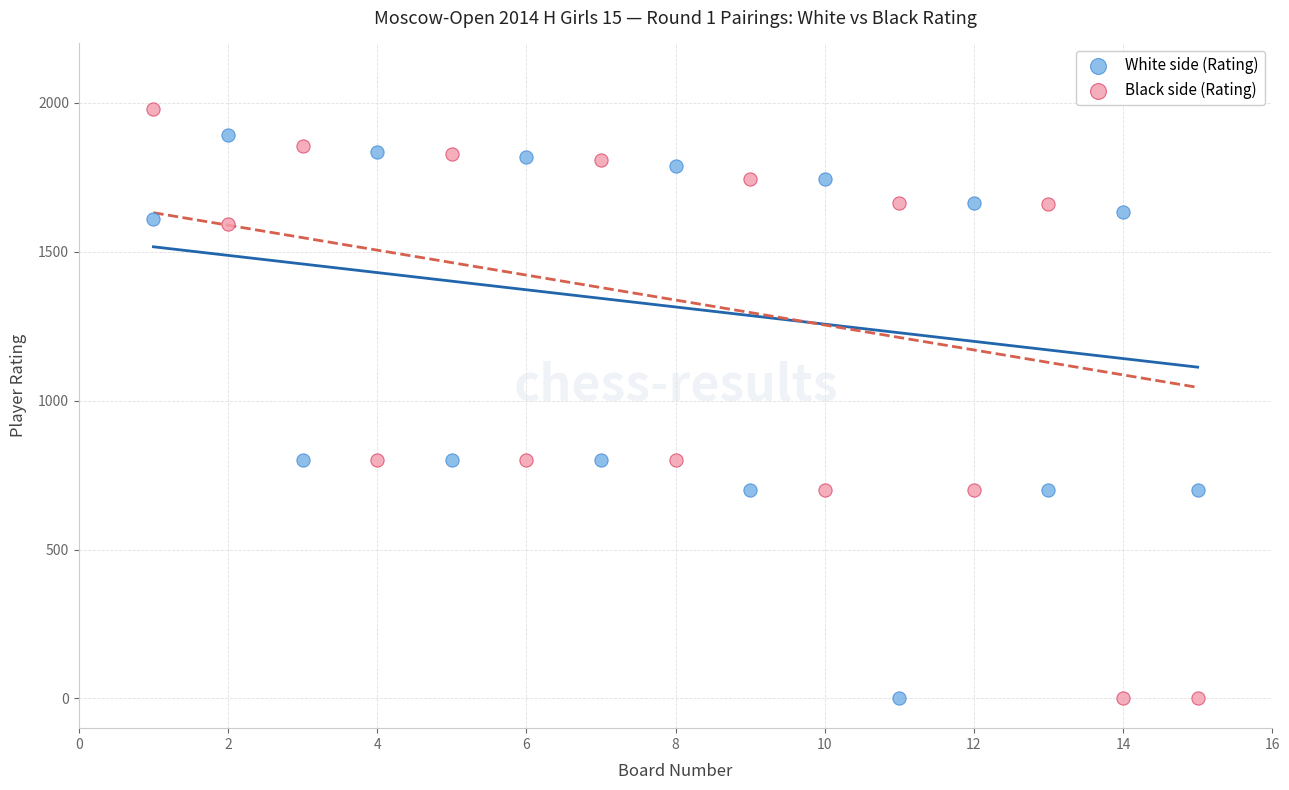

Which series has the widest spread of Y values?

Black side (Rating)